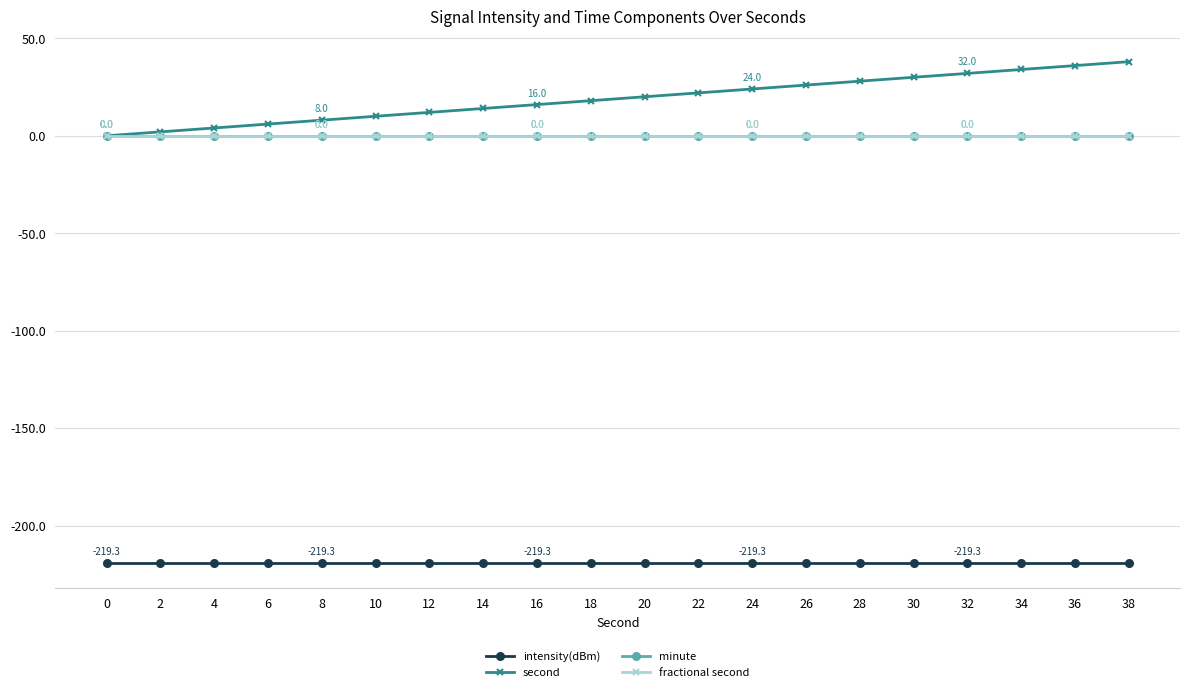

Is this an area chart (filled region under the line)?

No